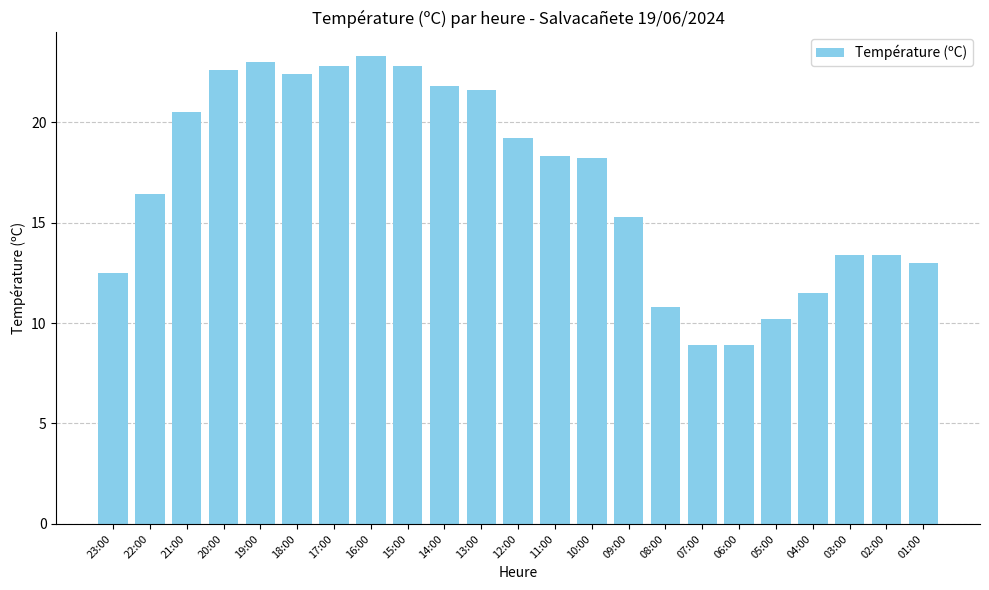

What is the label of the 17th bar from the left?

07:00